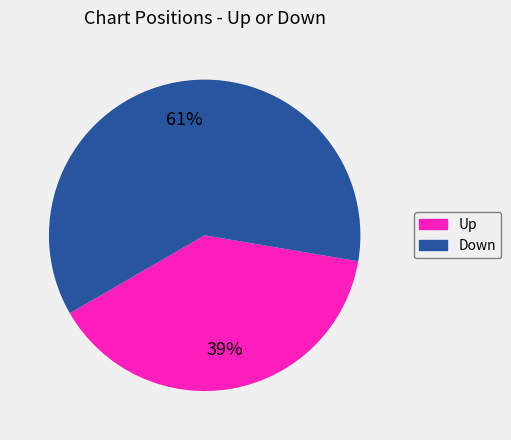

To the nearest percent, what is the average slice percentage?

50%